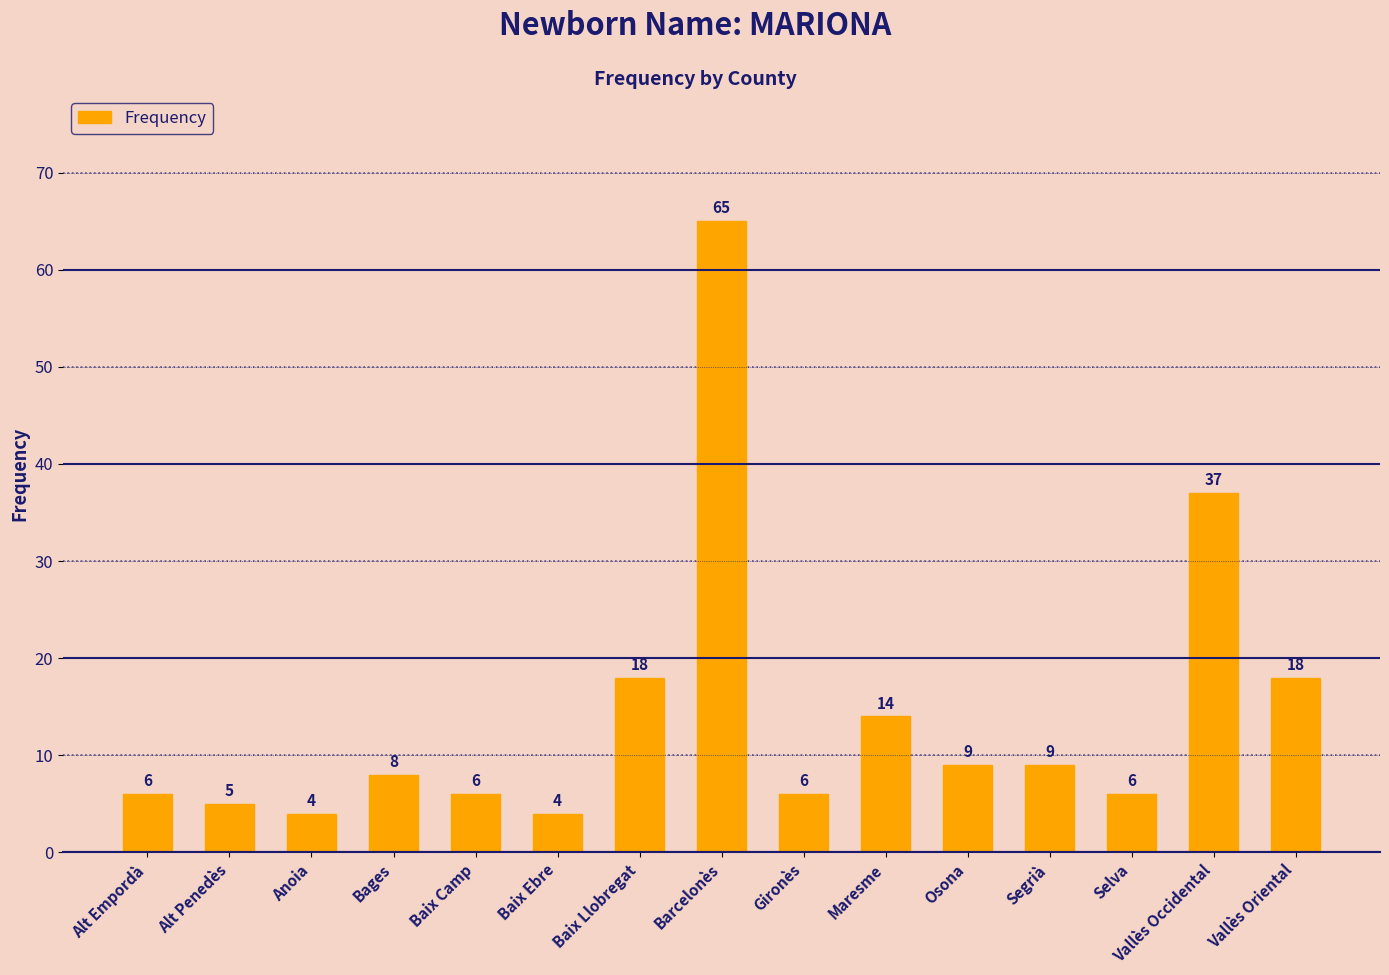

What is the difference between the maximum and minimum values?

61